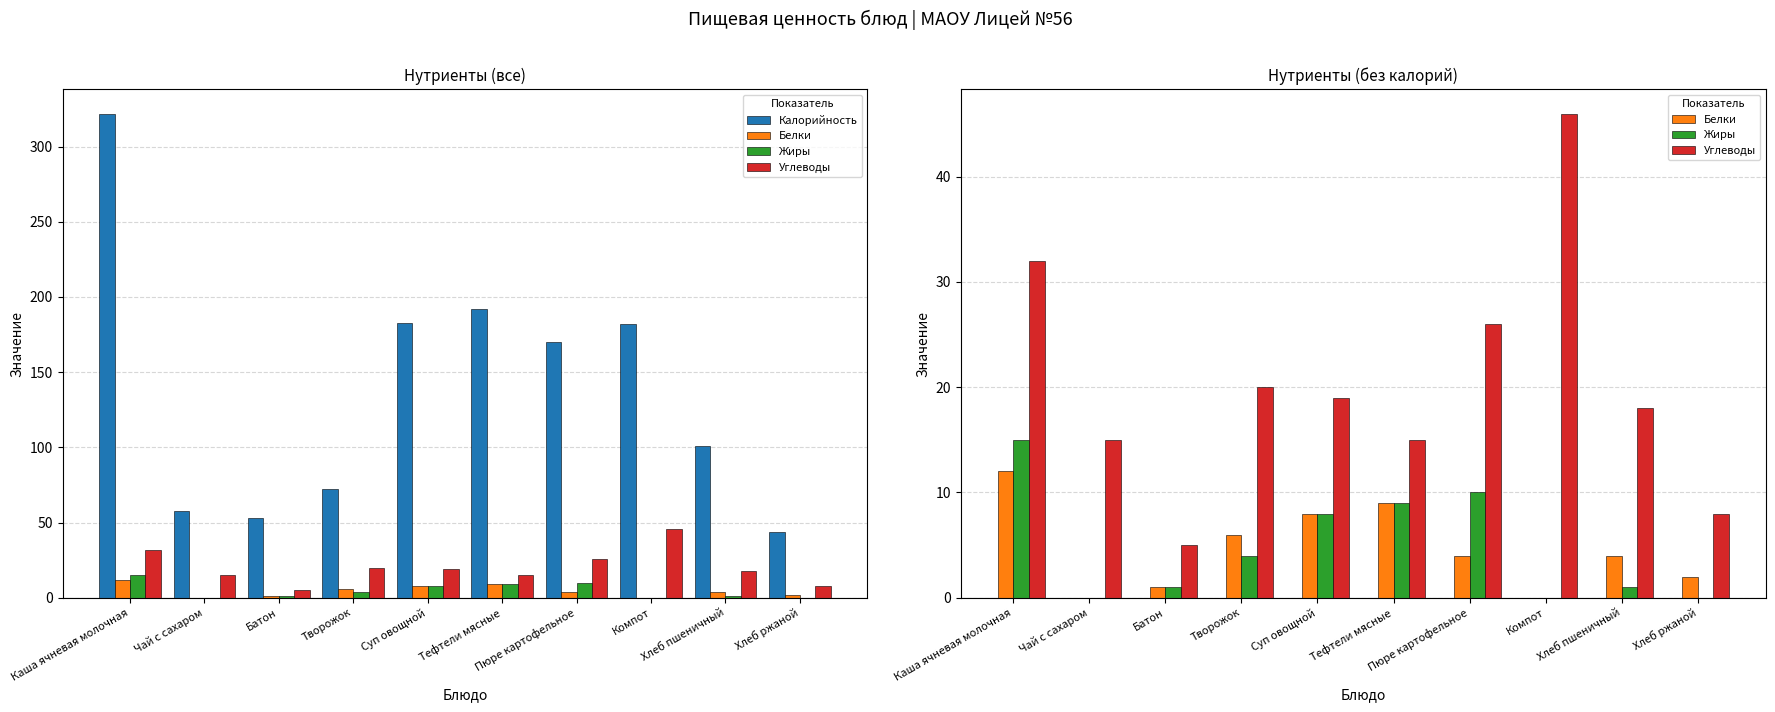

What is the sum of all Углеводы values?

204